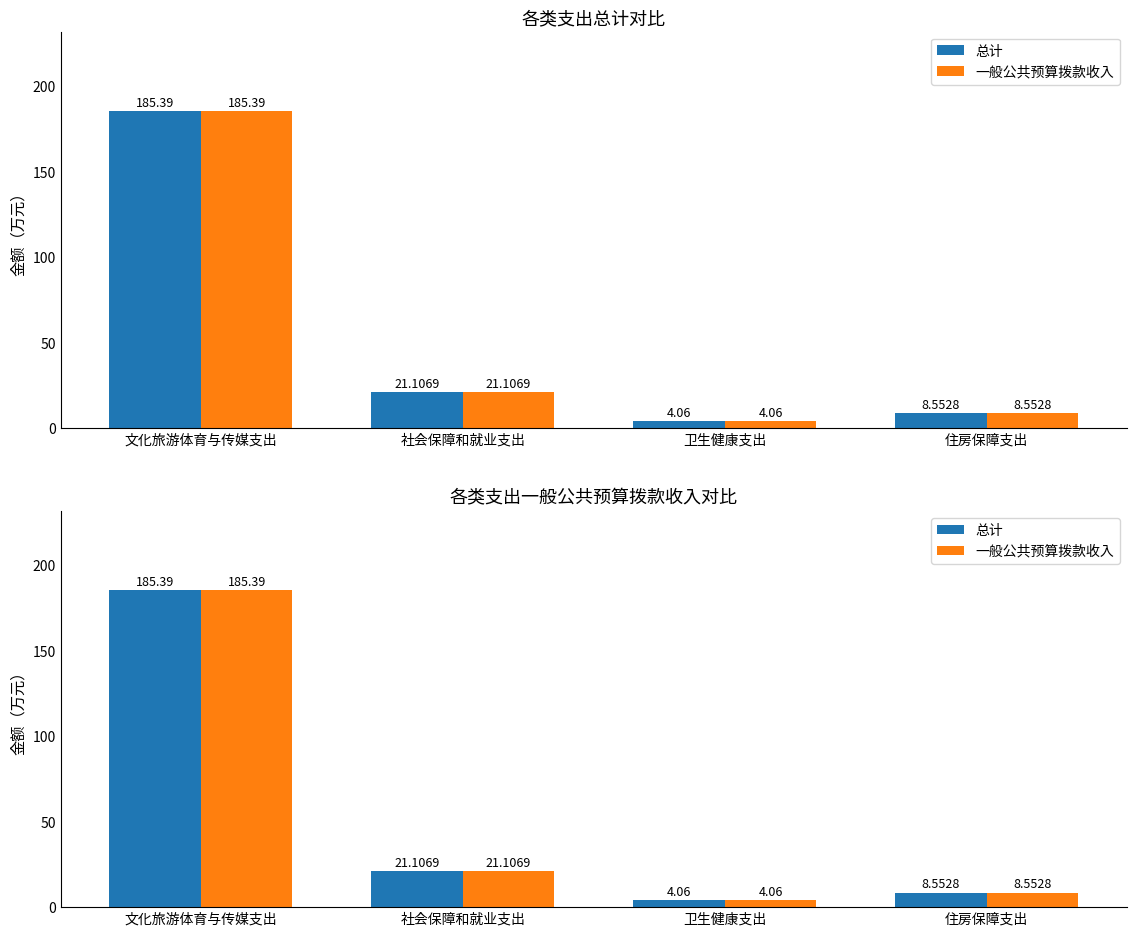

Rank the series by their maximum value, from lowest to highest.

总计, 一般公共预算拨款收入